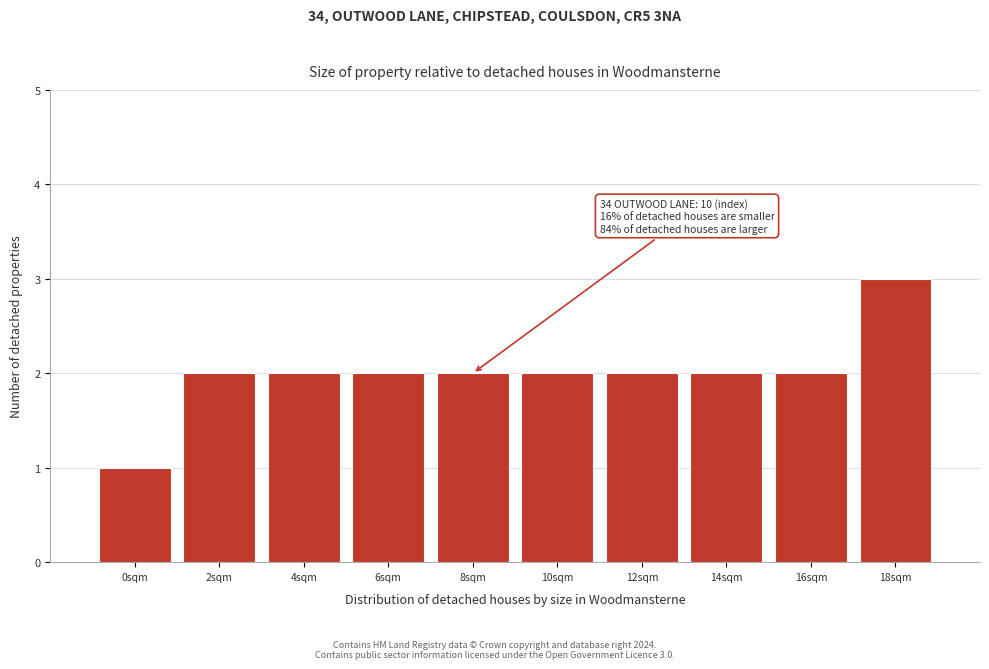

Reading right to left, transcribe all the data shown in this chart.

3	2	2	2	2	2	2	2	2	1